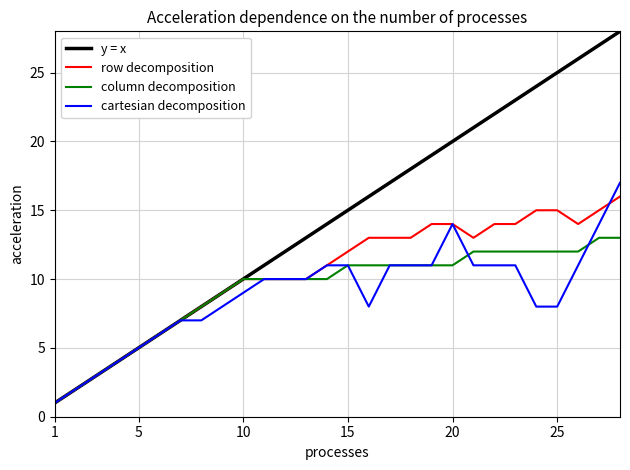

Which series has the largest range (max minus min)?

y = x